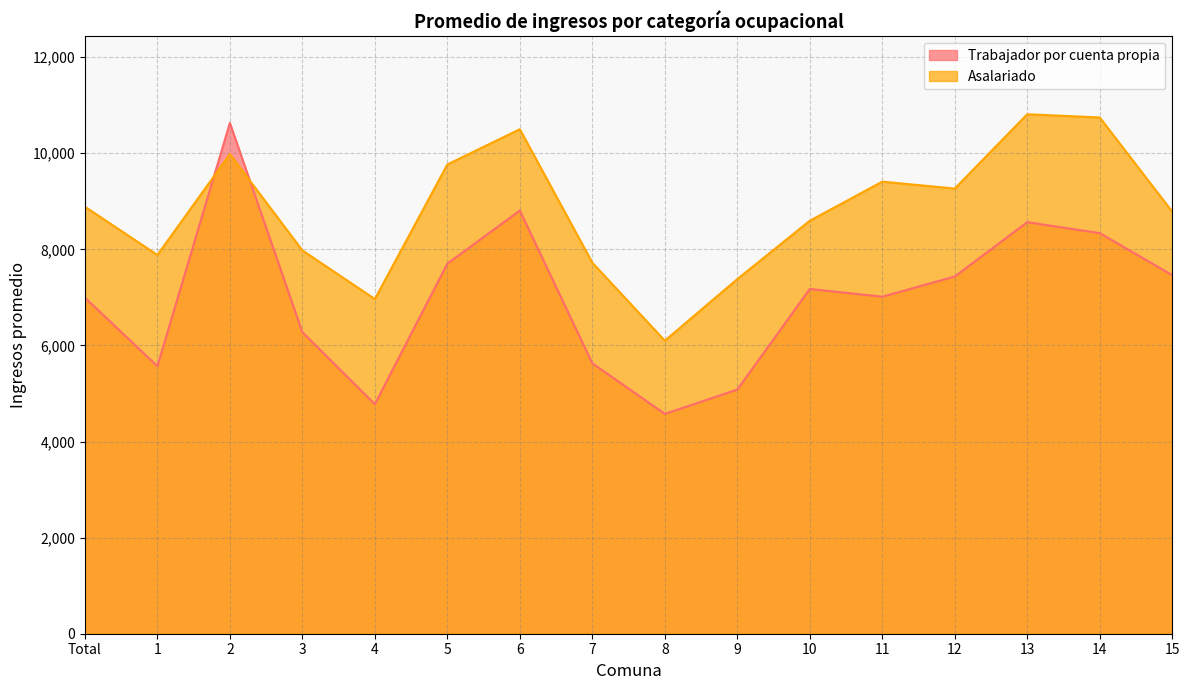

What is the label of the 16th point from the left?

15